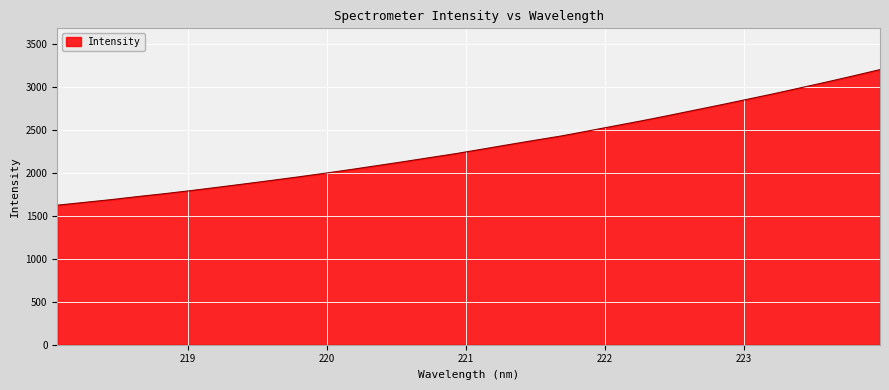

What is the minimum value shown in the chart?

1621.7